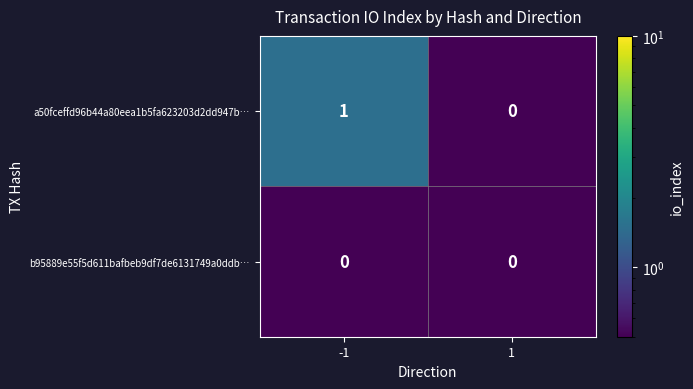

True or false: b95889e55f5d611bafbeb9df7de6131749a0ddb… has a value of 0 at 1.

True